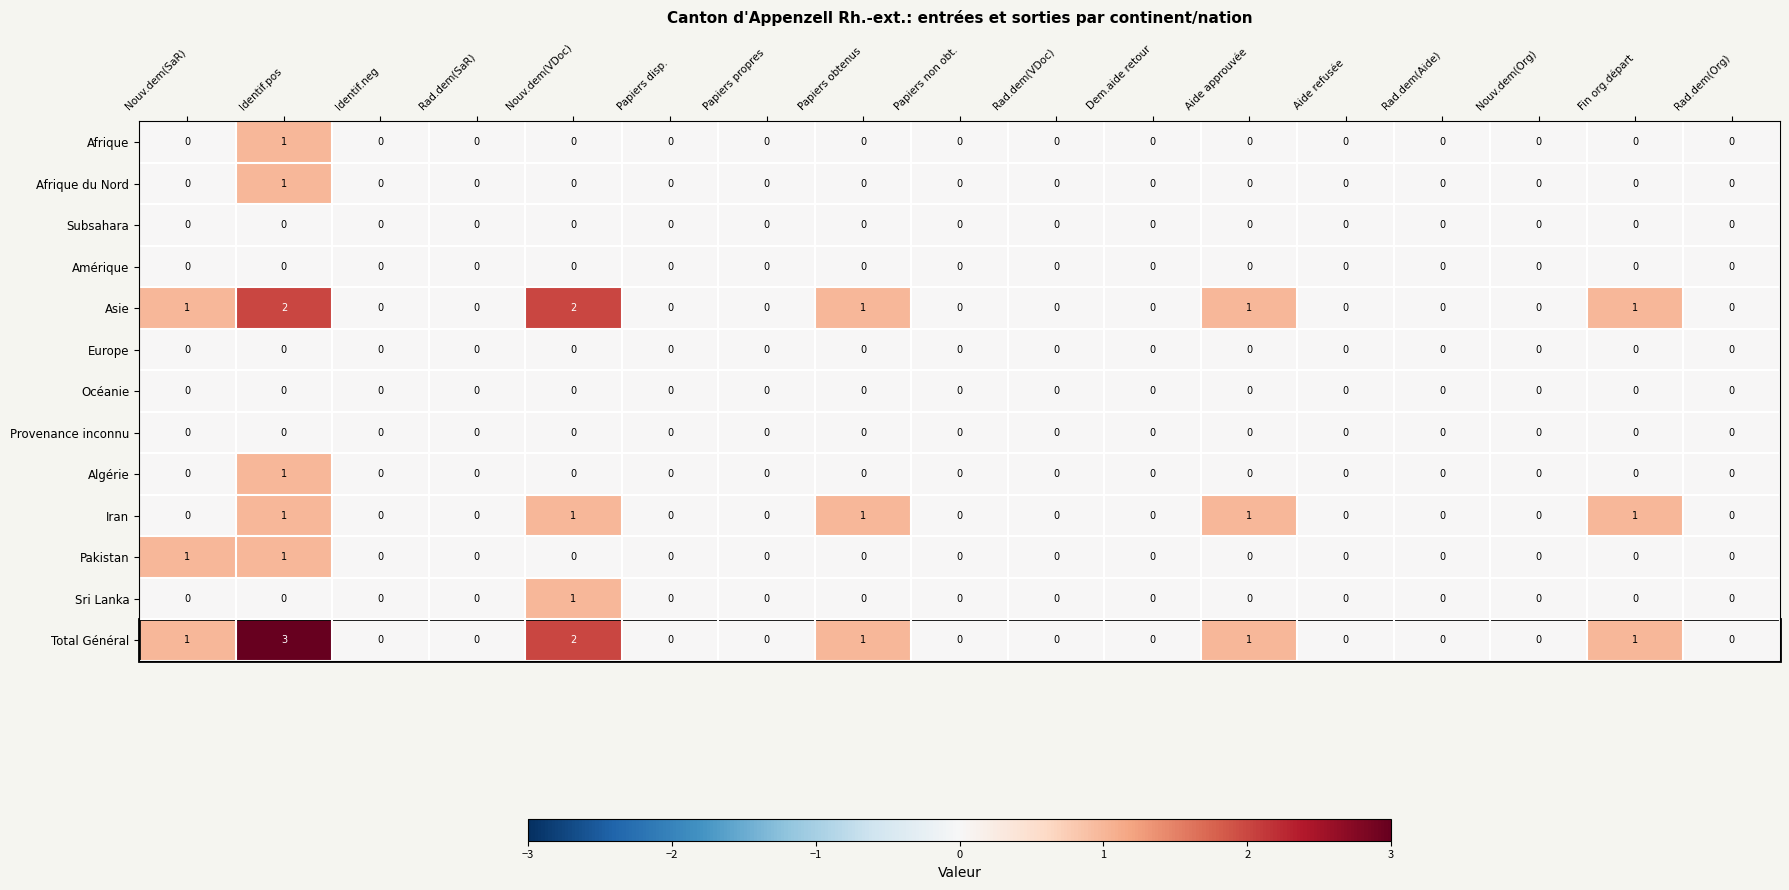

How many distinct data groups are displayed?

13